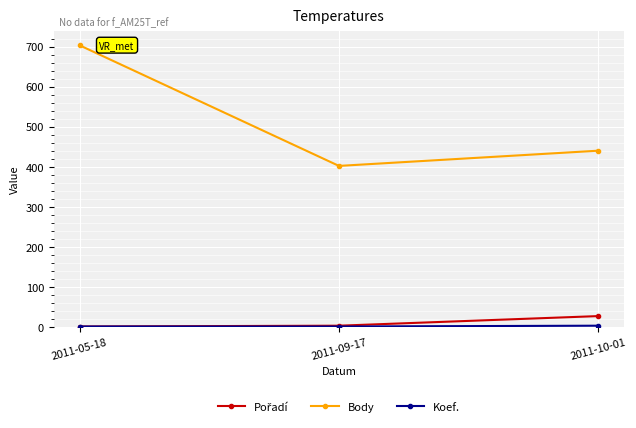

Between 2011-05-18 and 2011-09-17, which series saw the biggest shift?

Body